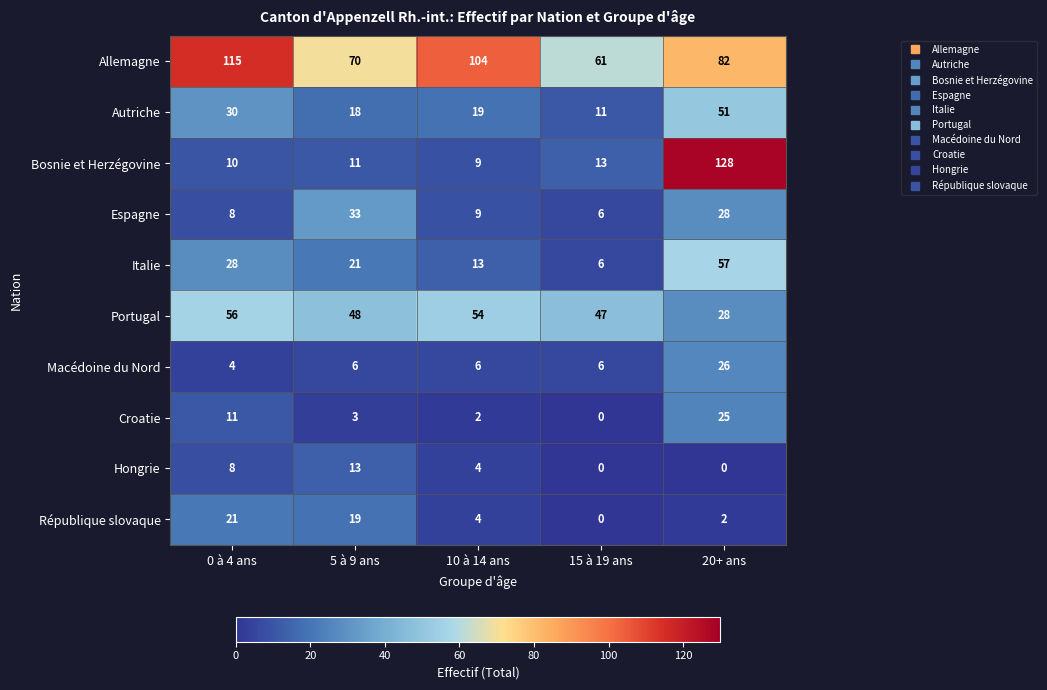

What is the total value across all series at 15 à 19 ans?

150